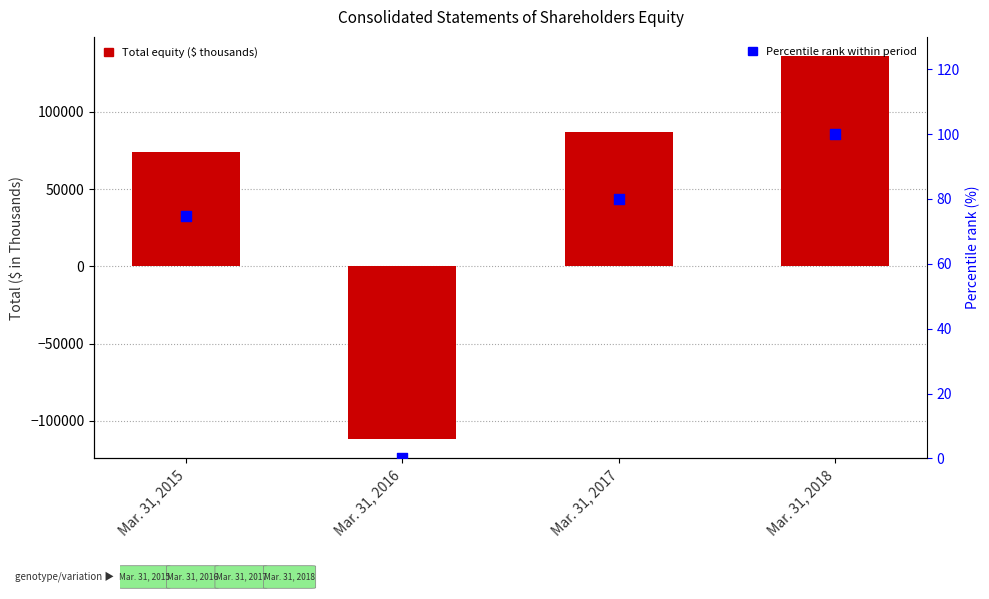

Is the value of Total Shareholders Equity at Mar. 31, 2018 greater than the value of Percentile rank within period at Mar. 31, 2015?

Yes